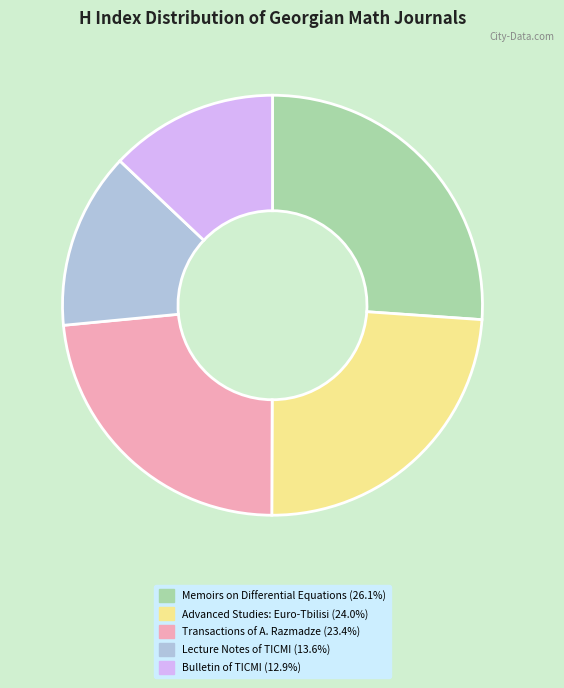

How many segments does this pie chart have?

5